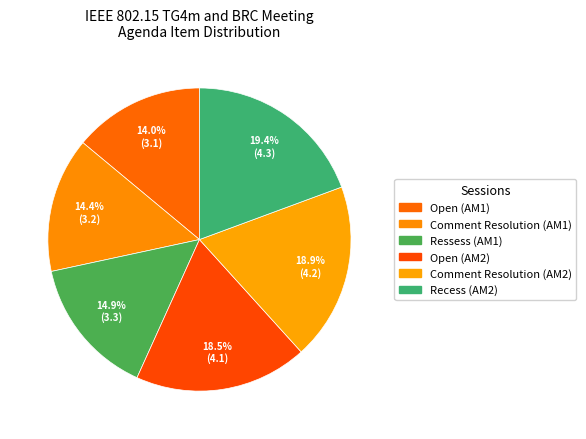

Is the sum of Ressess (AM1) and Open (AM1) greater than half?

No